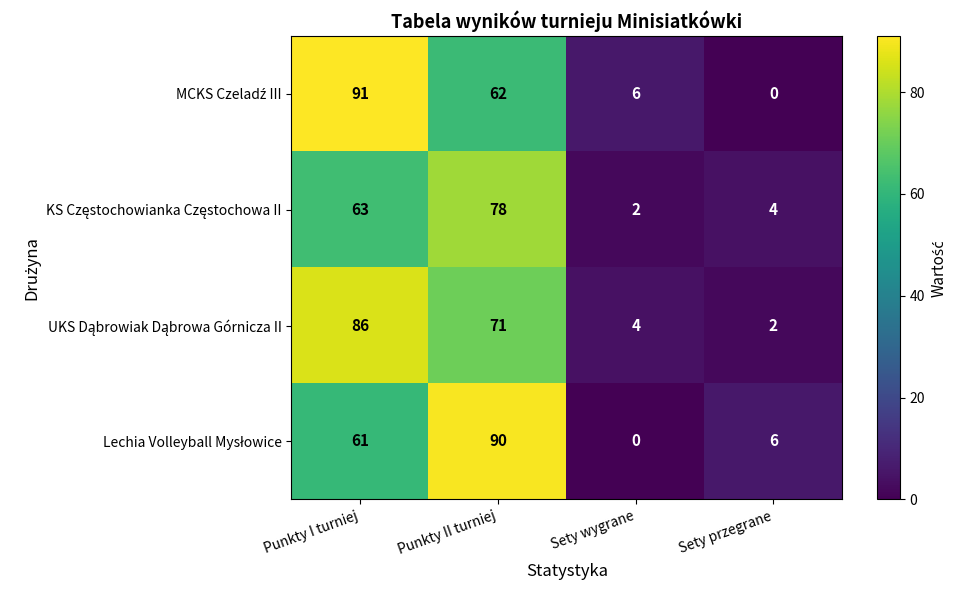

What is the difference between the highest and lowest values at Sety przegrane?

6